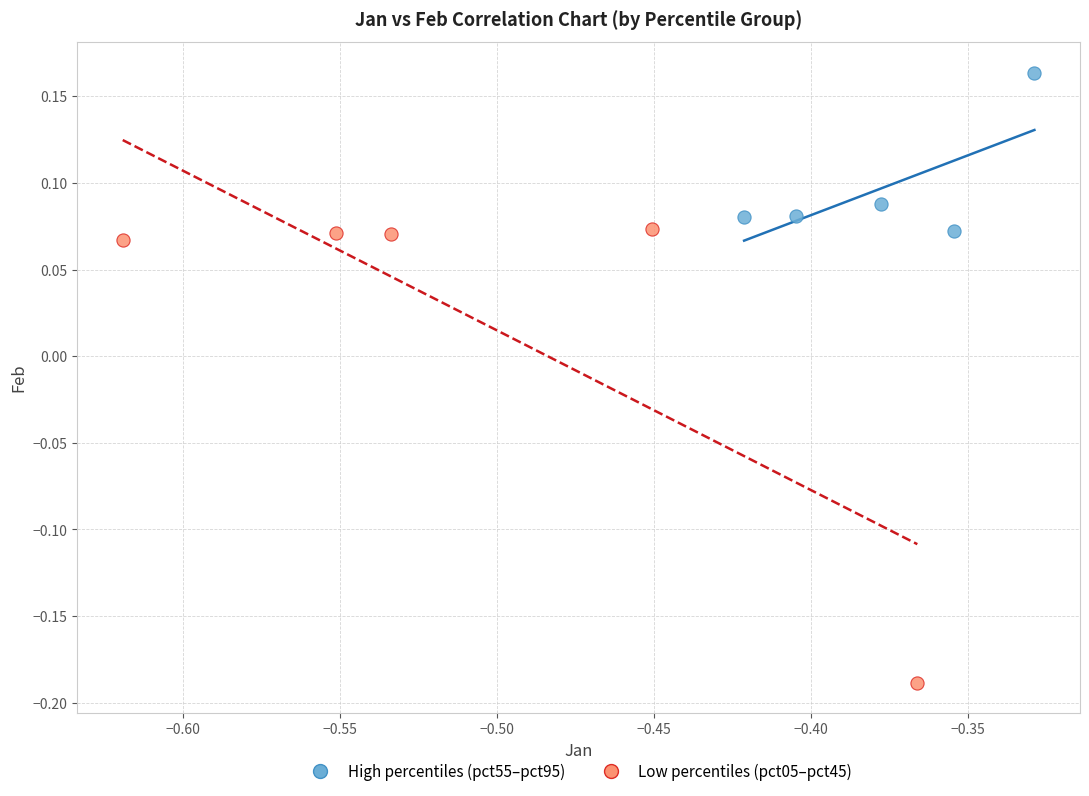

Which series reaches the minimum Y coordinate?

Low percentiles (pct05–pct45)